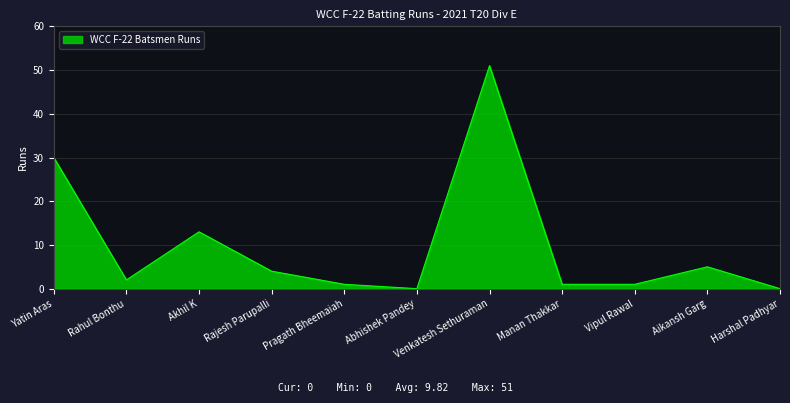

What is the greatest value displayed?

51